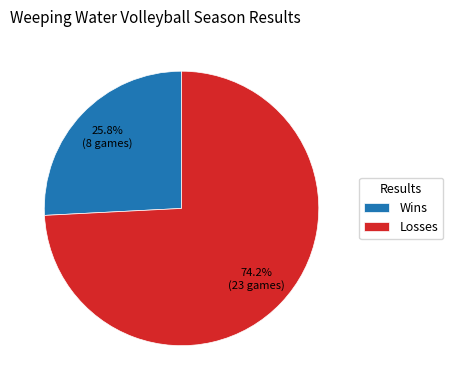

Approximately how many times larger is the value at Wins compared to Losses?

0.3